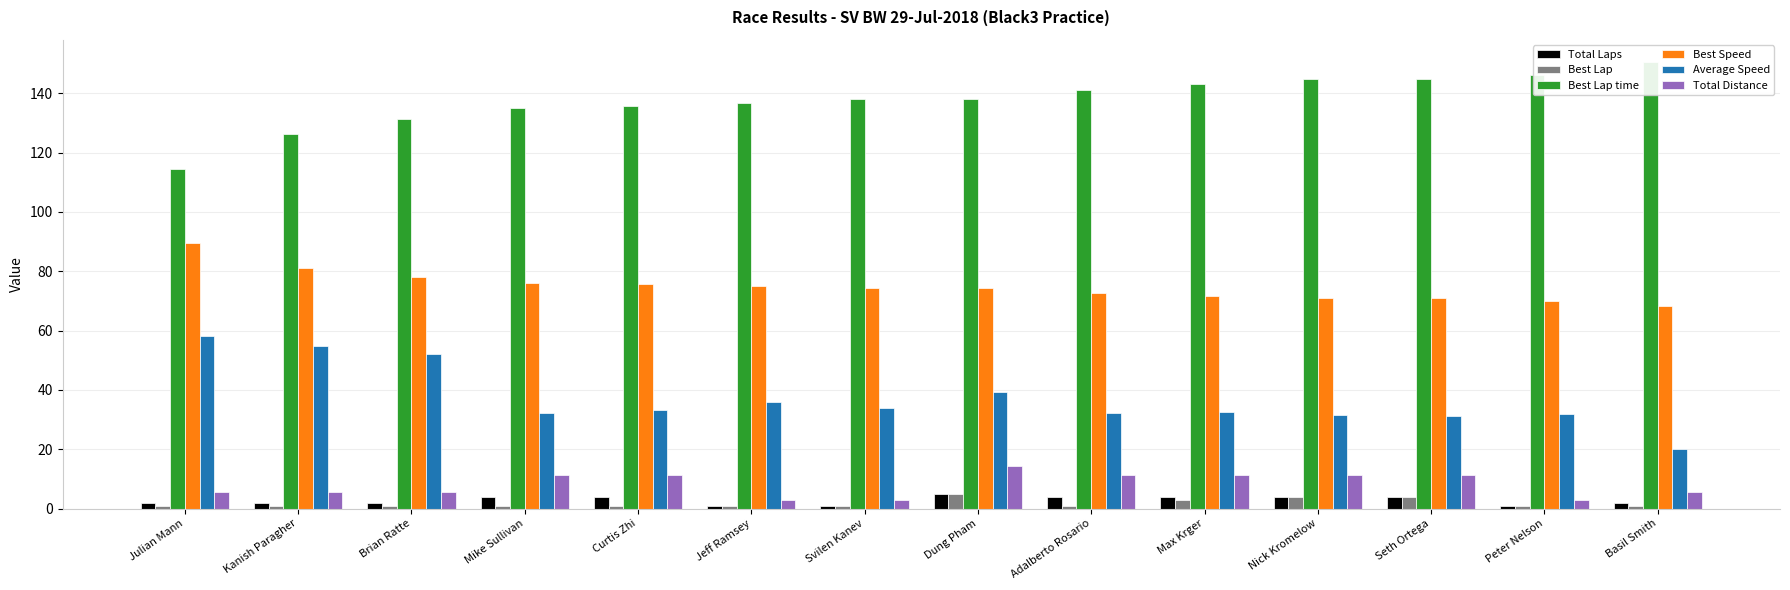

How many data points in Total Distance are less than 11?

7